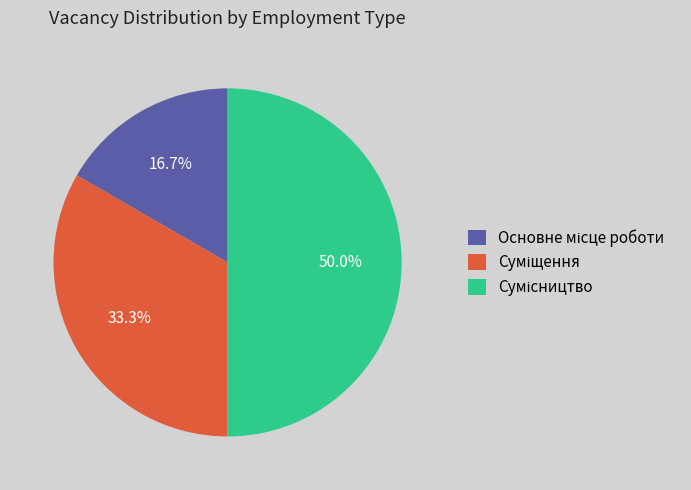

Rank the categories by value from lowest to highest.

Основне місце роботи, Суміщення, Сумісництво